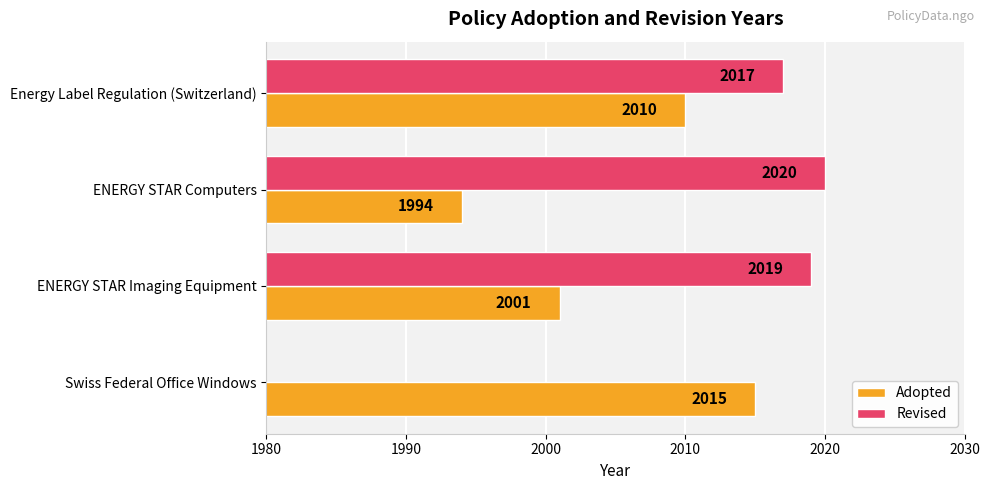

How many bars are there in total?

4